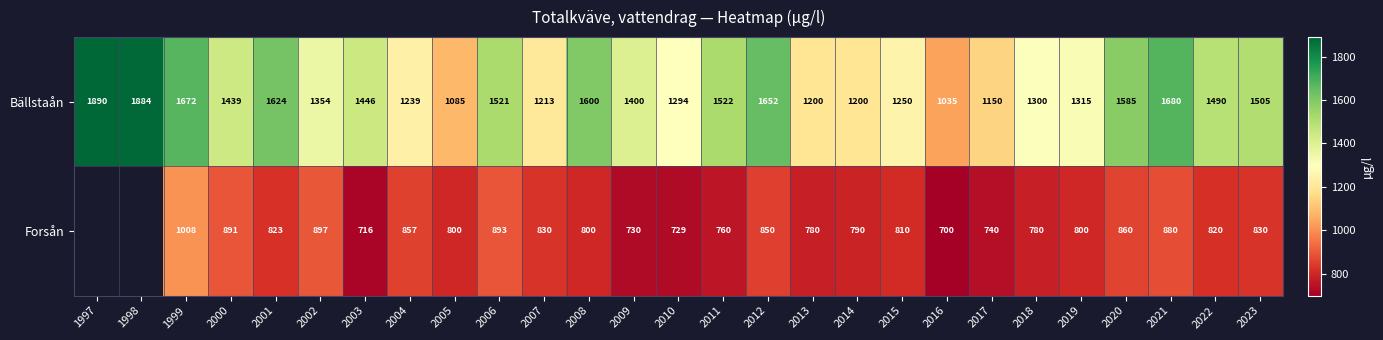

Which category has the lowest value across all series?

2016